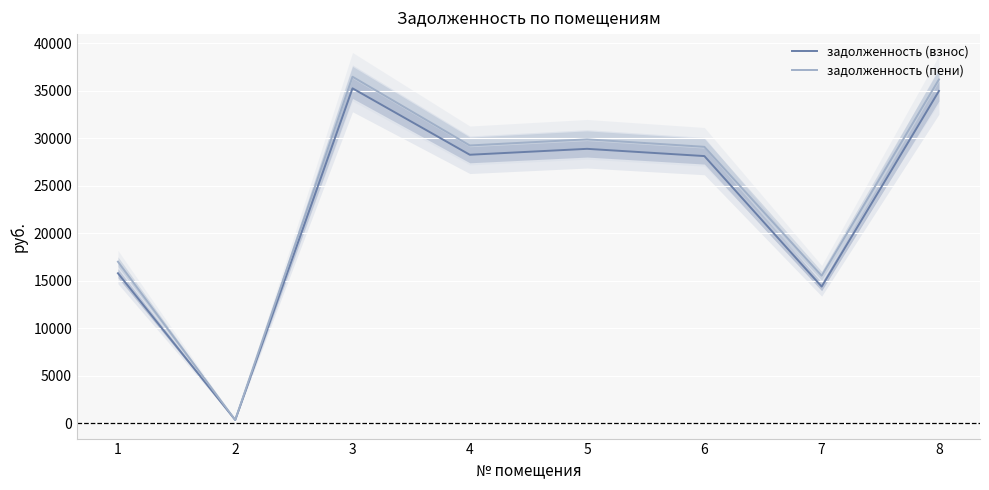

Which category has the highest value across all series?

3